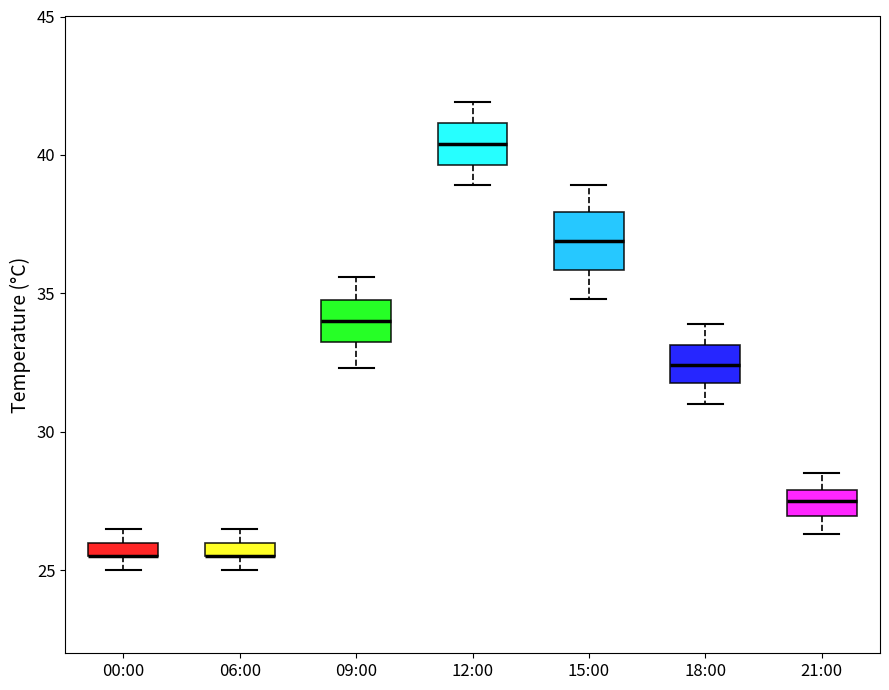

Where is the lower edge of the box for 06:00 on the y-axis? The values are not printed on the chart, so give them approximately, as read against the axis.

25.5